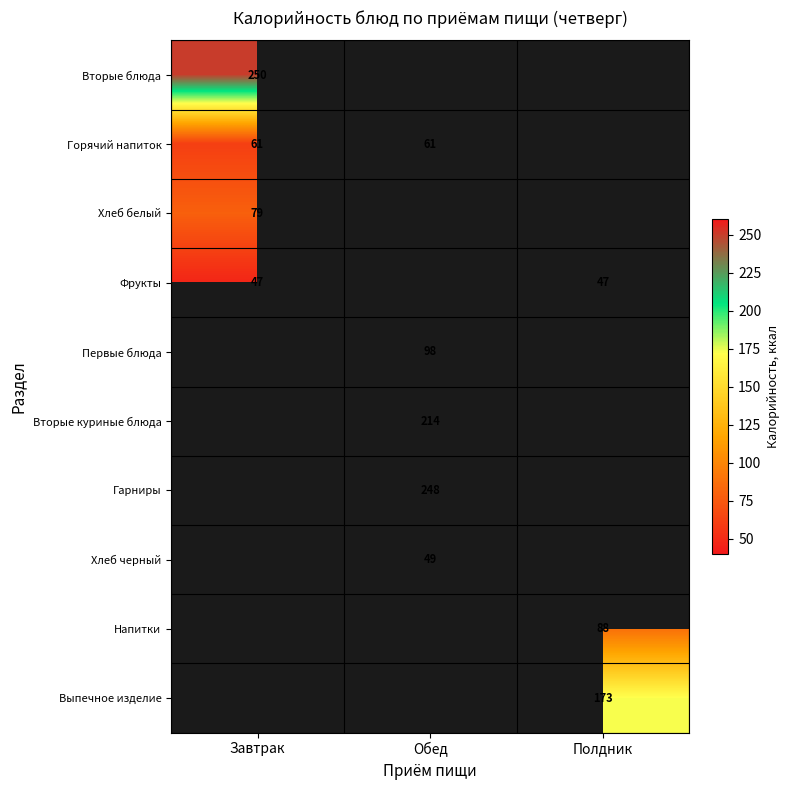

The value of Фрукты at Полдник is 75. True or false?

False